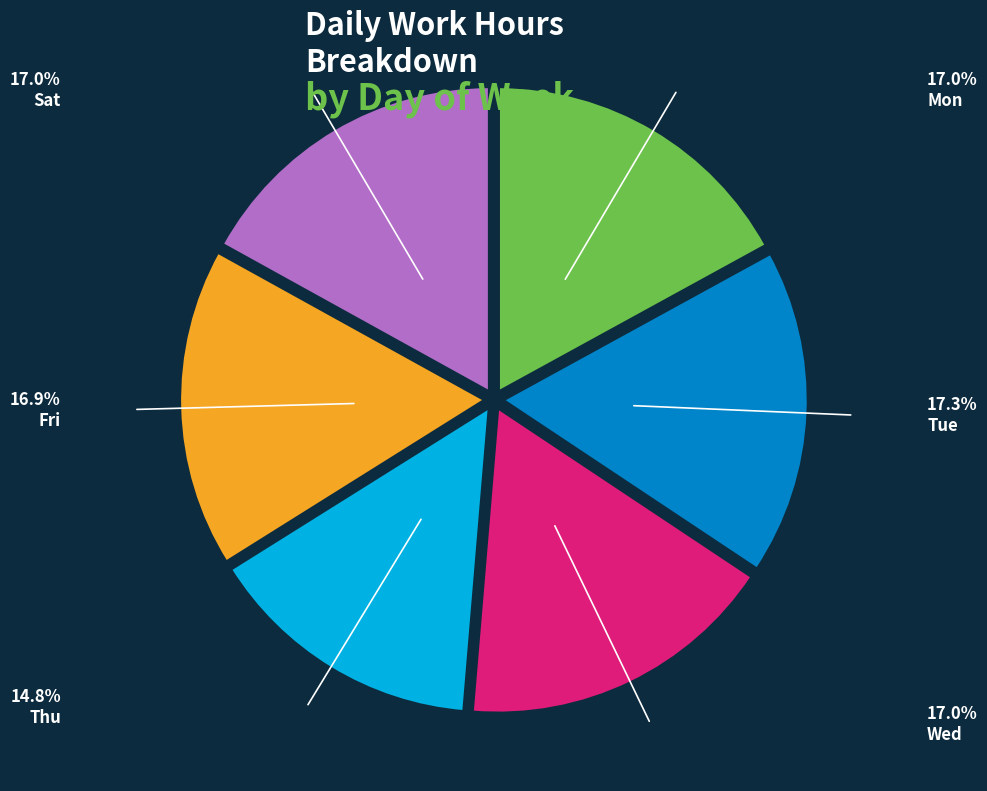

Is the sum of Fri and Tue greater than half?

No